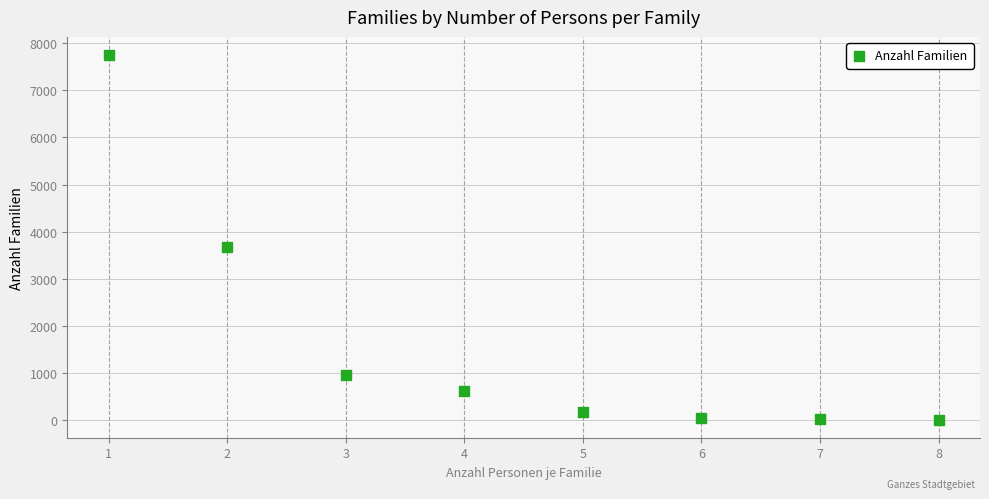

What is the average Y value?

1651